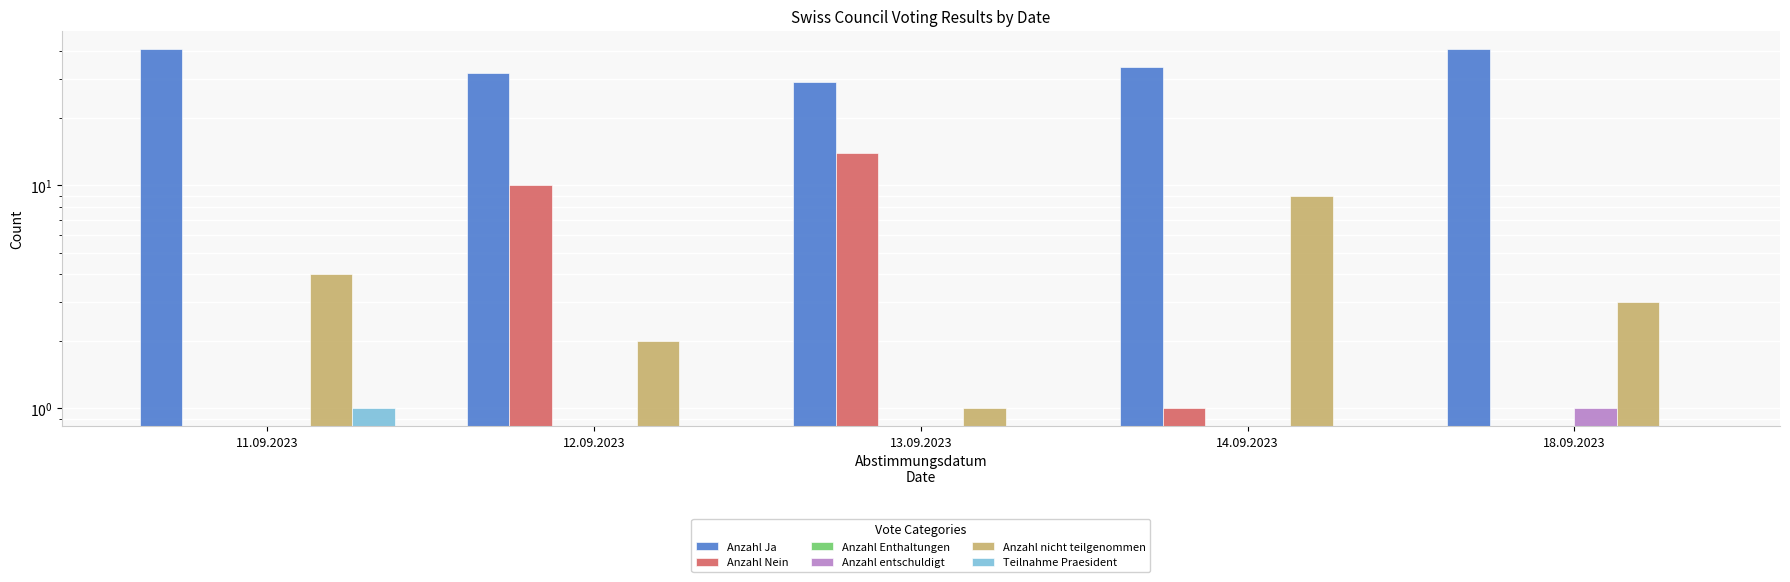

Is it true that Teilnahme Praesident equals 0 at 12.09.2023?

False